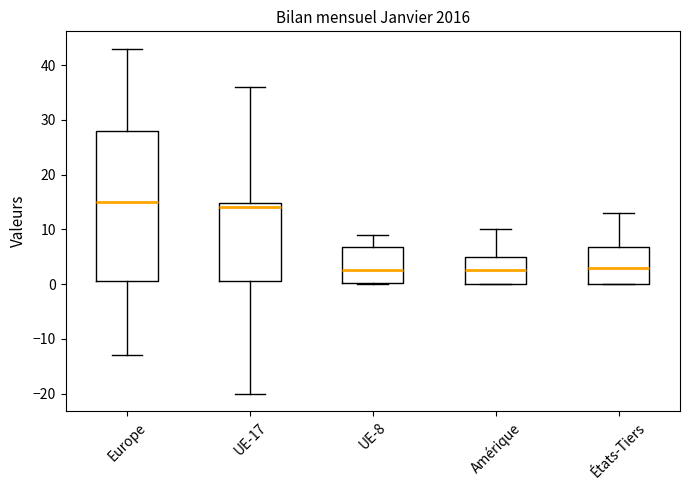

Reading left to right, transcribe this box plot: for each box, give where its median line is, the range the box spans, and where its two whiskers end, as read against the y-axis. The values are not printed on the chart, so give them approximately, as read against the axis.

Europe: median 15, box 1 to 28, whiskers -13 to 43
UE-17: median 14, box 1 to 15, whiskers -20 to 36
UE-8: median 3, box 0 to 7, whiskers 0 to 9
Amérique: median 3, box 0 to 5, whiskers 0 to 10
États-Tiers: median 3, box 0 to 7, whiskers 0 to 13